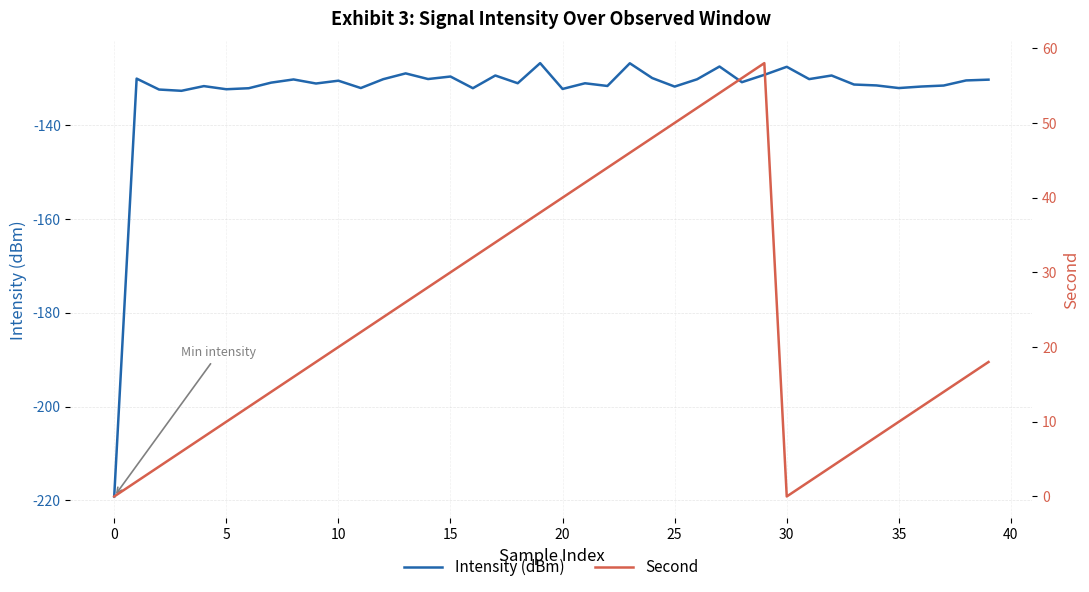

True or false: Second has more than 0 points higher than both neighbors.

True